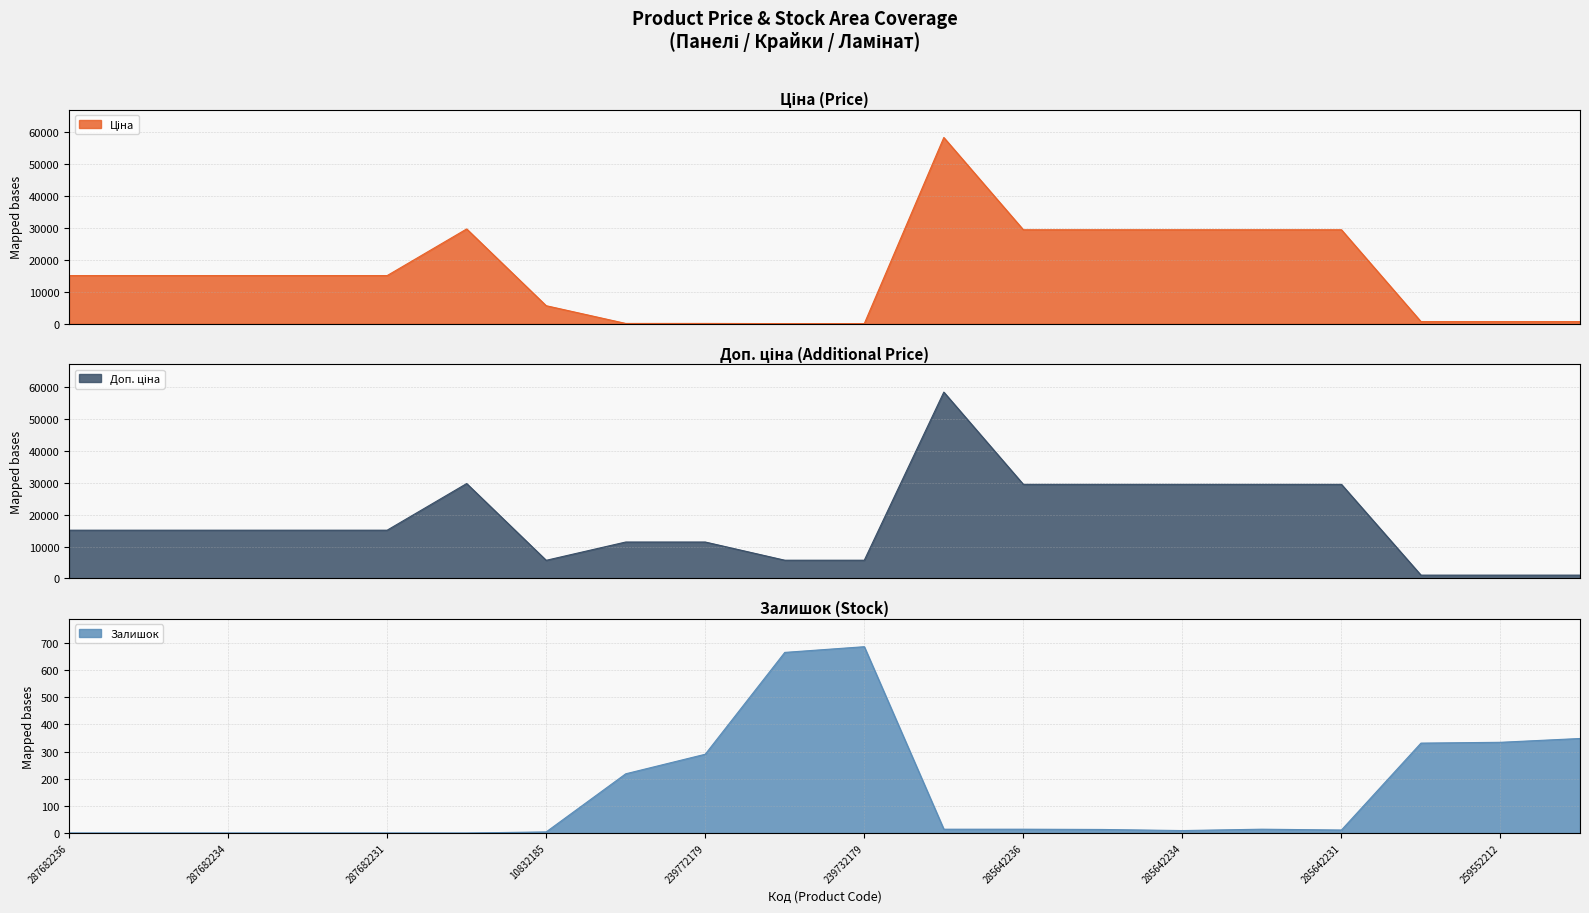

True or false: Залишок and Ціна intersect in this chart.

True